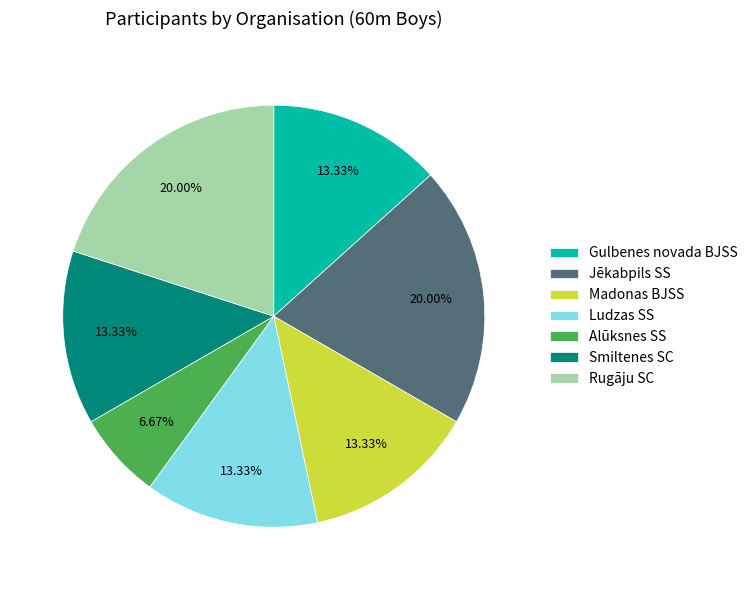

What percentage is NOT represented by Rugāju SC?

80.0%